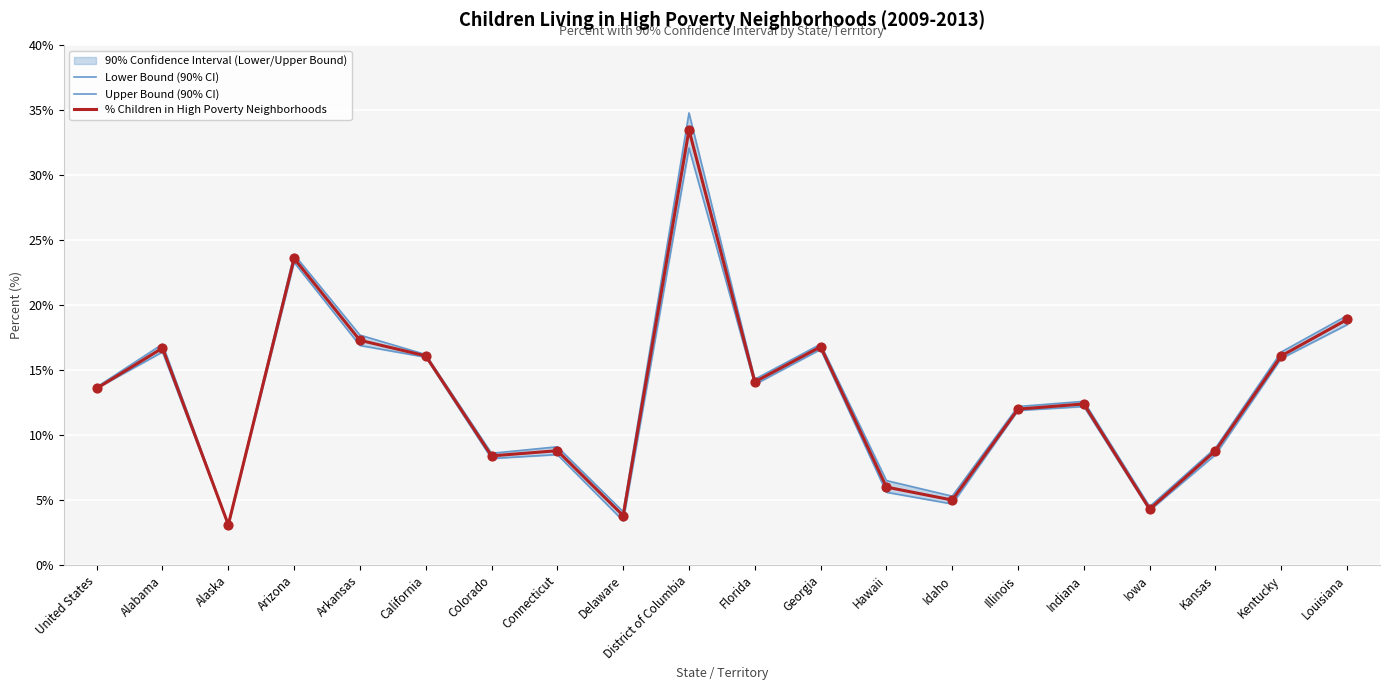

Which series reaches the maximum Y coordinate?

Upper Bound (90% CI)